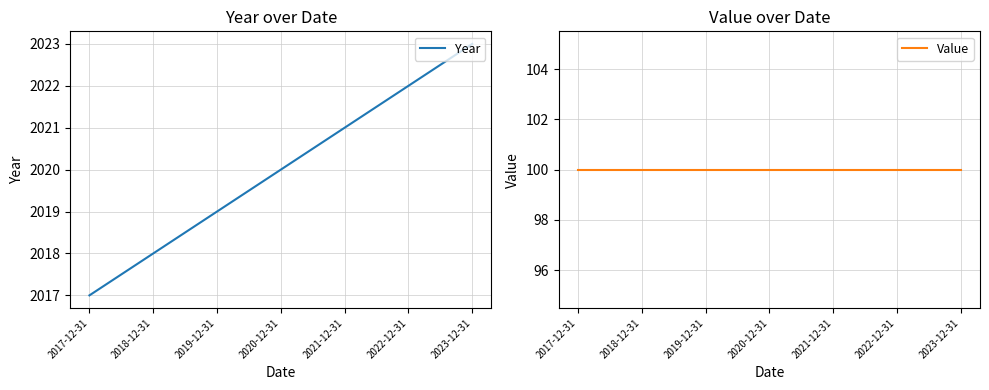

True or false: Year and Value intersect in this chart.

False